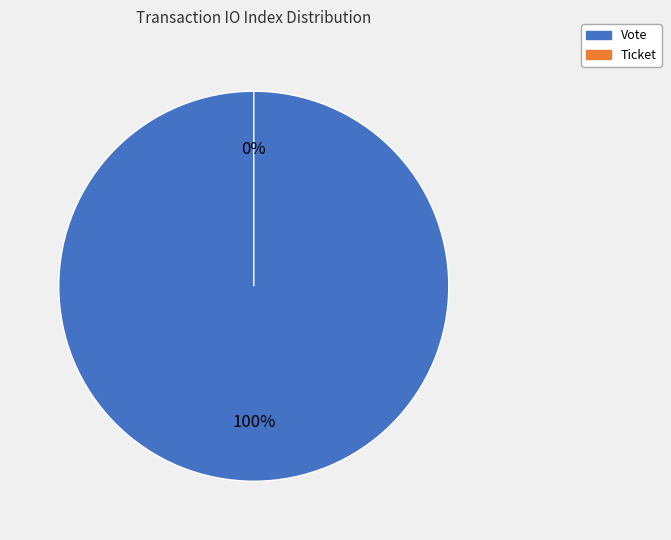

Count the number of slices in the pie.

2